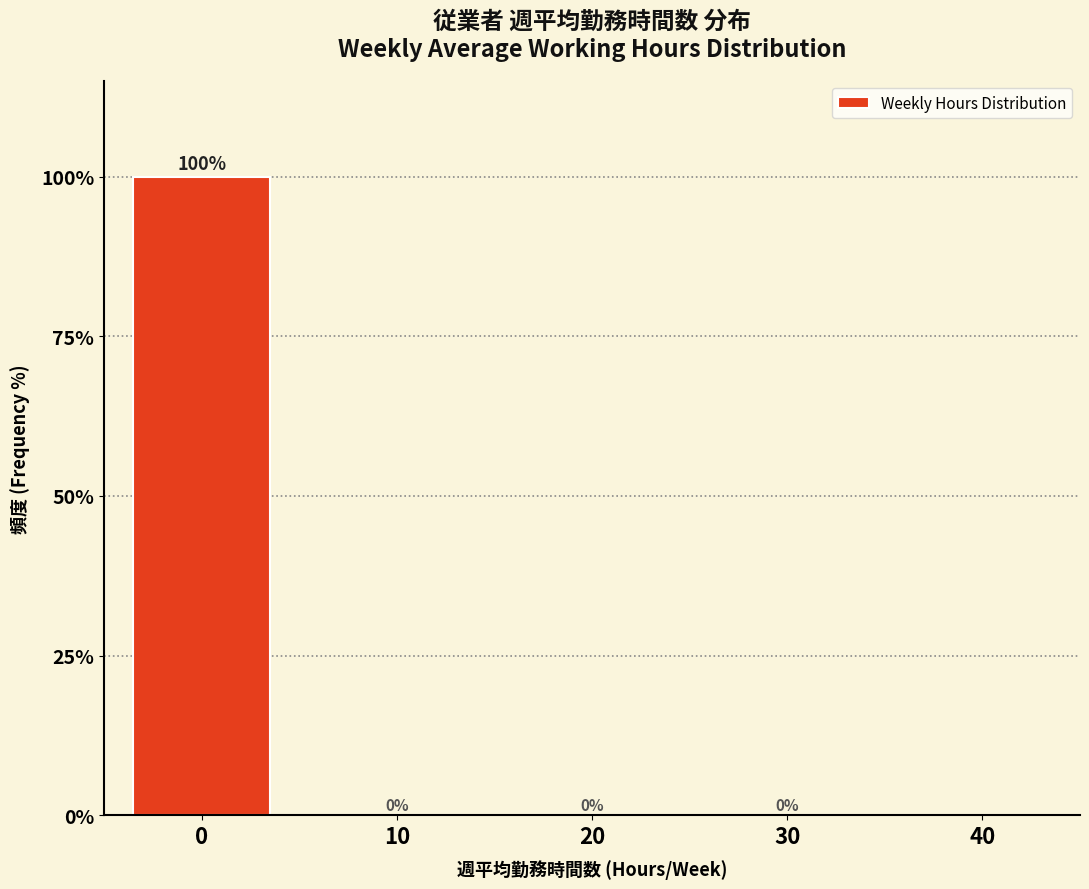

Reading left to right, extract all data points from this chart.

0=100	10=0	20=0	30=0